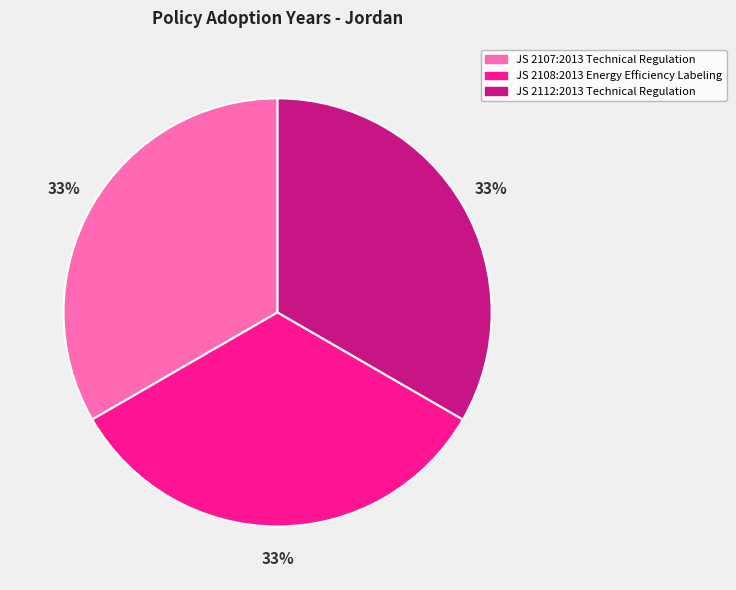

Is there a majority slice in this chart?

No